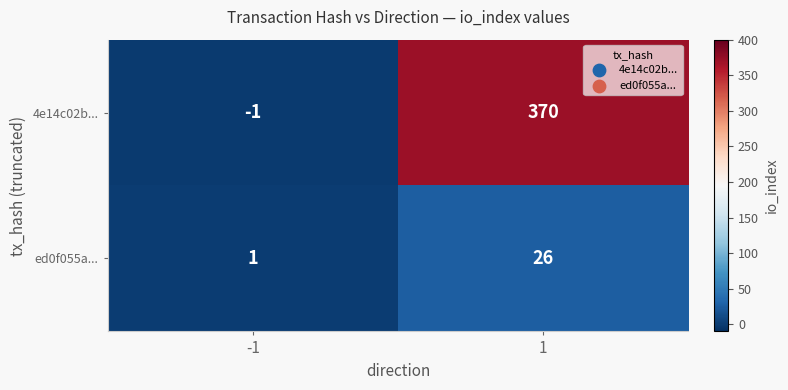

Rank the series at -1 from highest to lowest value.

ed0f055a..., 4e14c02b...